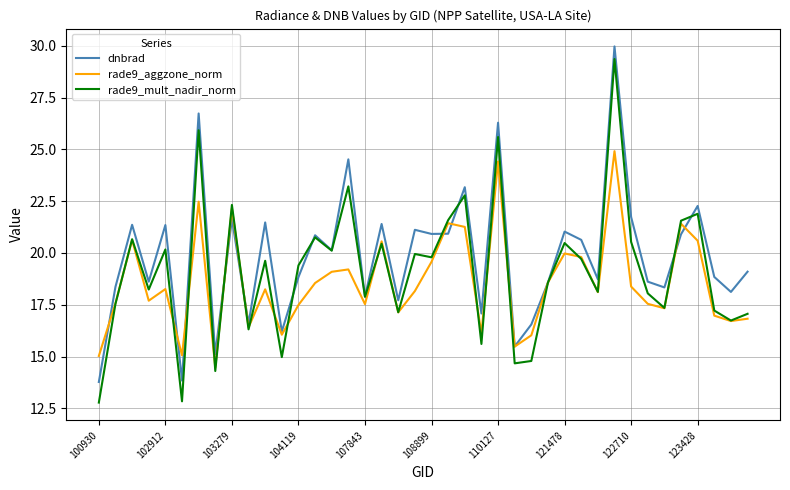

What is the difference between the maximum and minimum values in the rade9_mult_nadir_norm series?

16.6